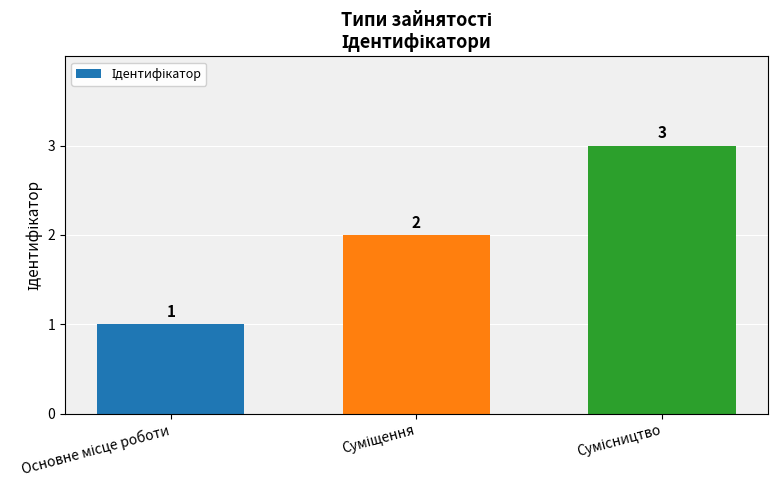

What is the difference between the maximum and minimum values?

2